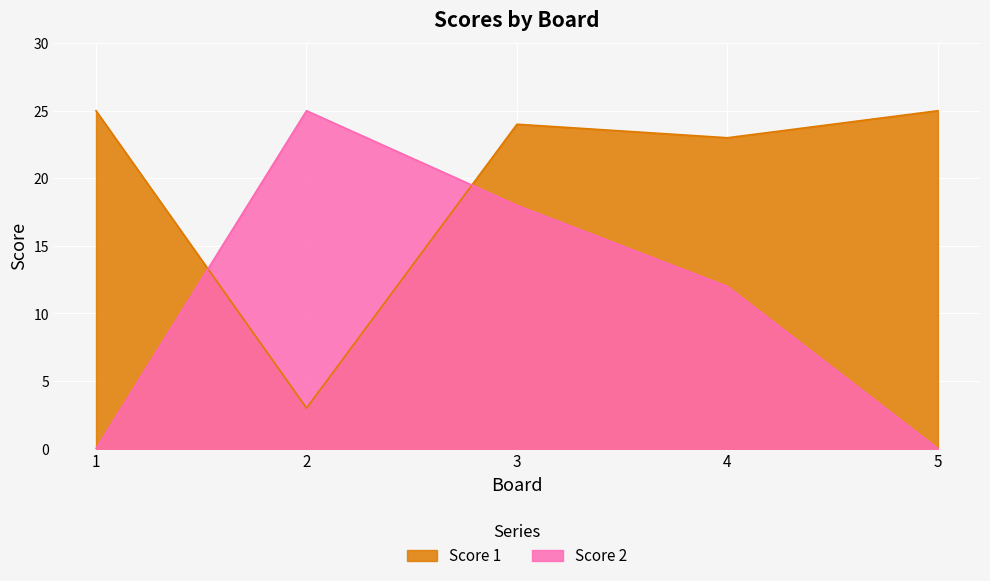

List the series in order of their overall mean, highest first.

Score 1, Score 2